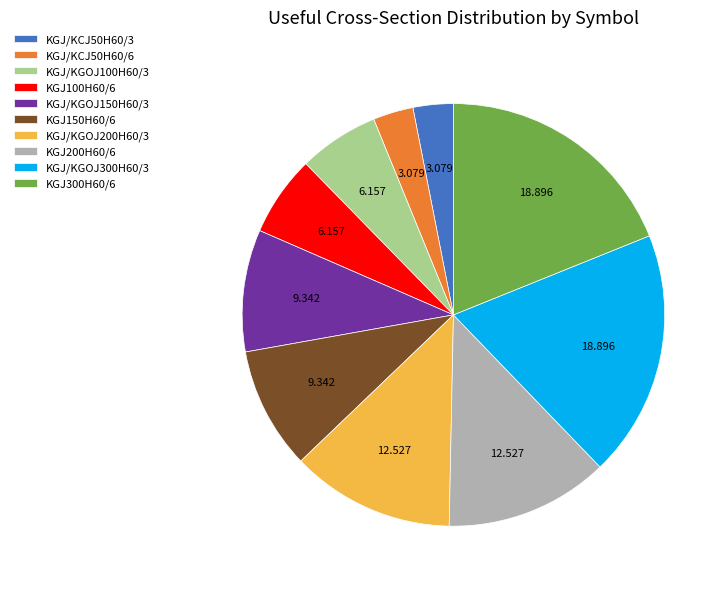

Does KGJ/KGOJ150H60/3 represent more than half of the total?

No